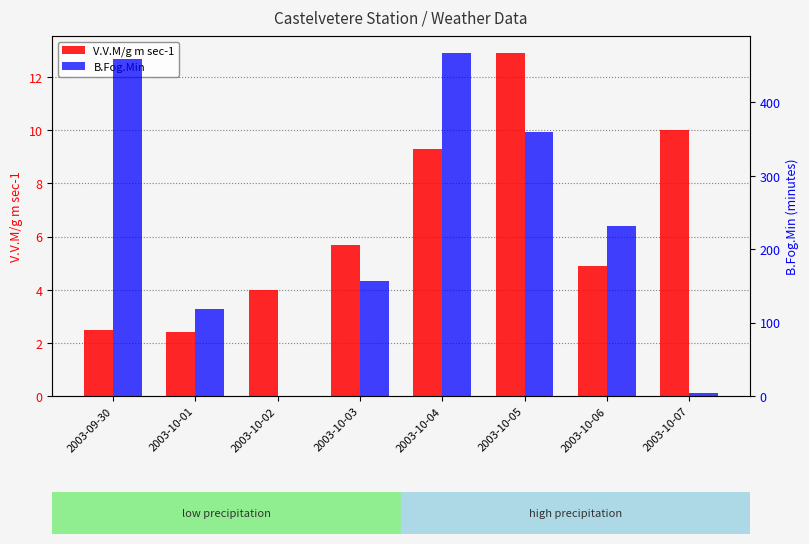

Between 2003-10-01 and 2003-10-05, which series saw the biggest shift?

B.Fog.Min